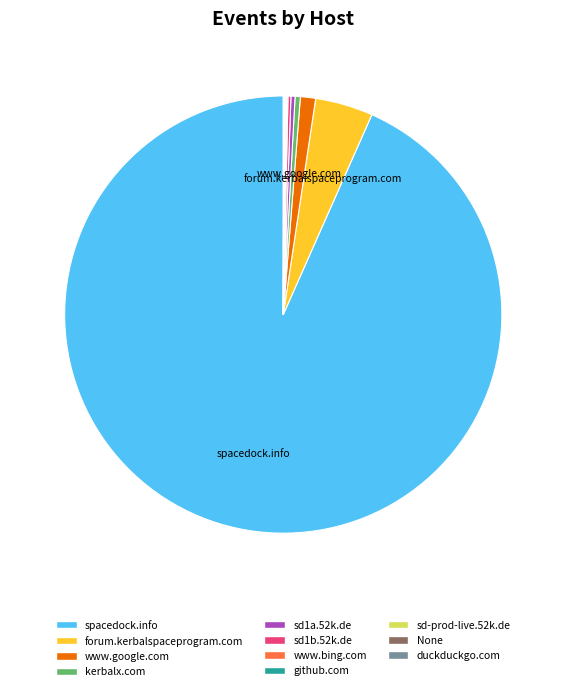

Does spacedock.info account for over 50% of the chart?

Yes